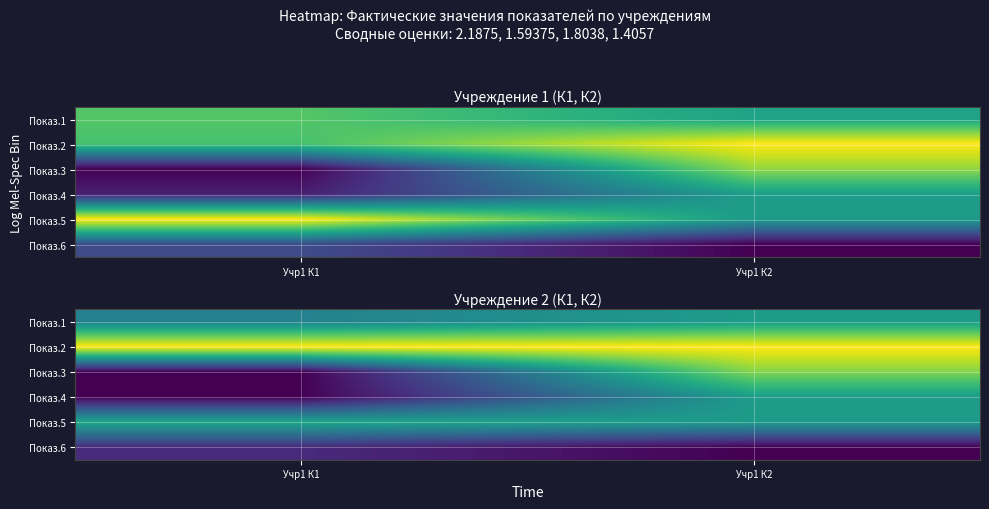

The Показ.5 series shows 0.5 at Учр1 К2. True or false?

True